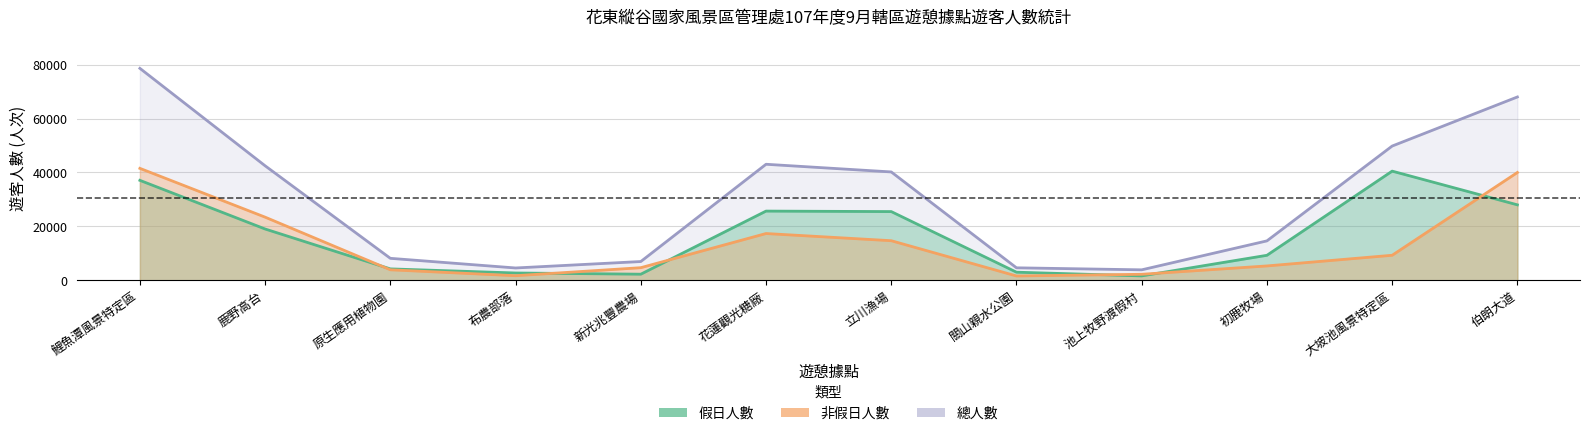

What are all the series names shown in the legend?

假日人數, 非假日人數, 總人數